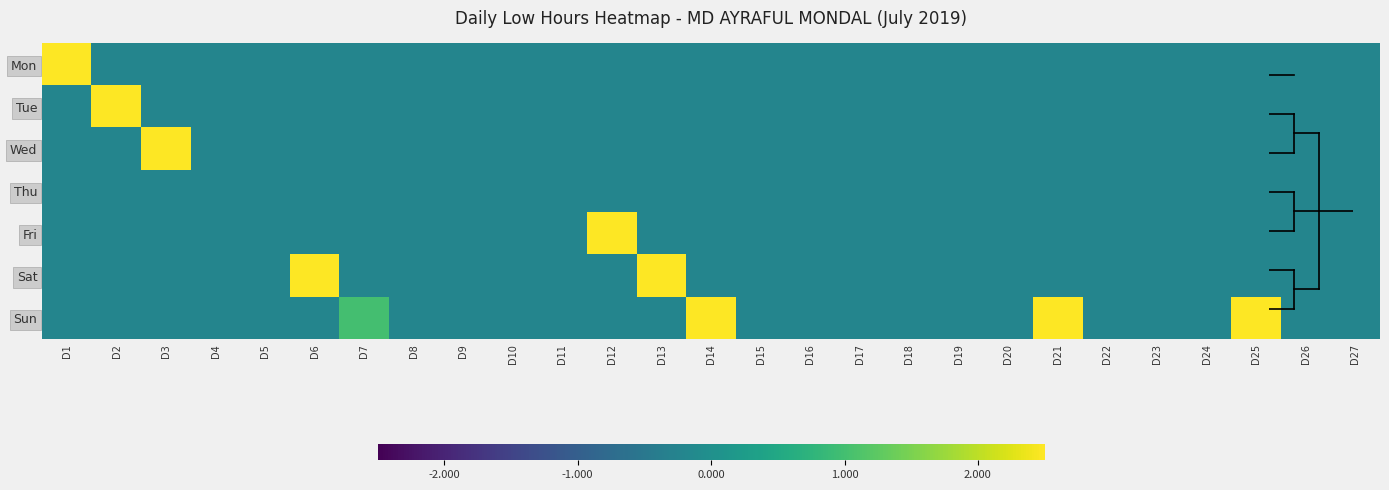

Between D19 and D17, which is larger?

D19